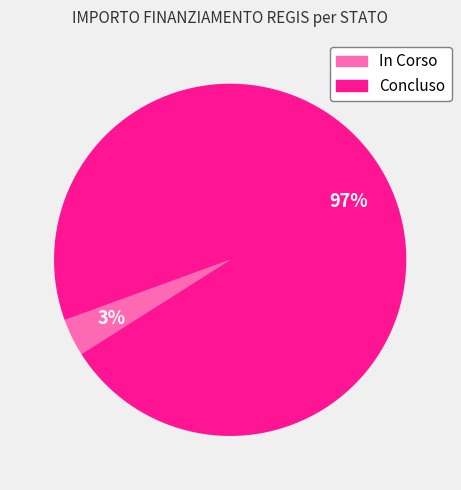

To the nearest percent, what is the average slice percentage?

50%